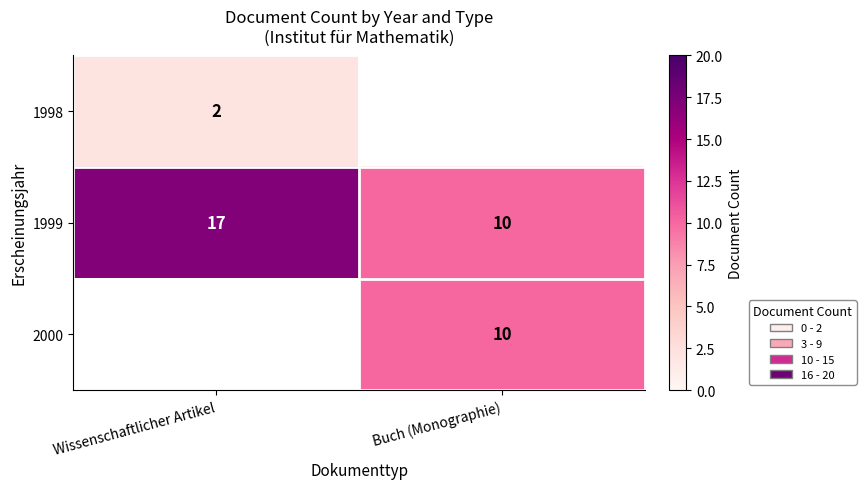

List the series in order of their peak value, highest first.

1999, 2000, 1998